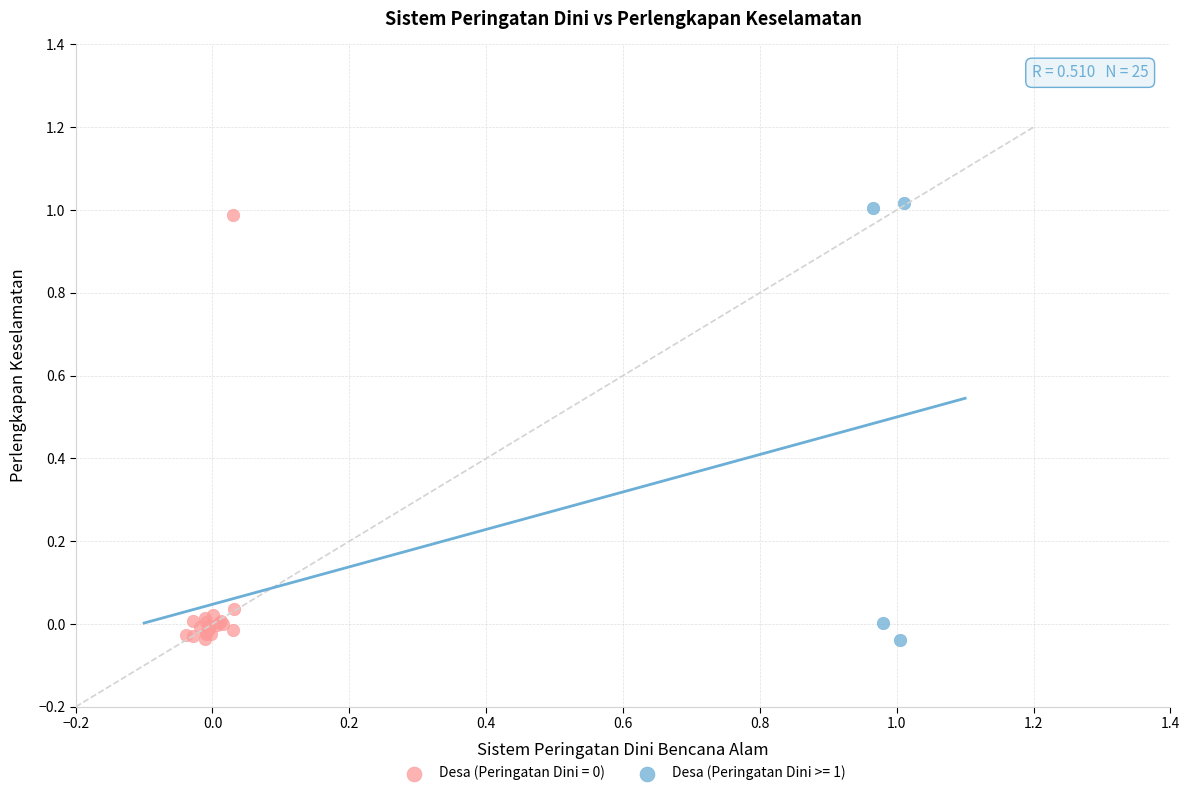

Which series contains the highest Y value?

Desa (Peringatan Dini >= 1)